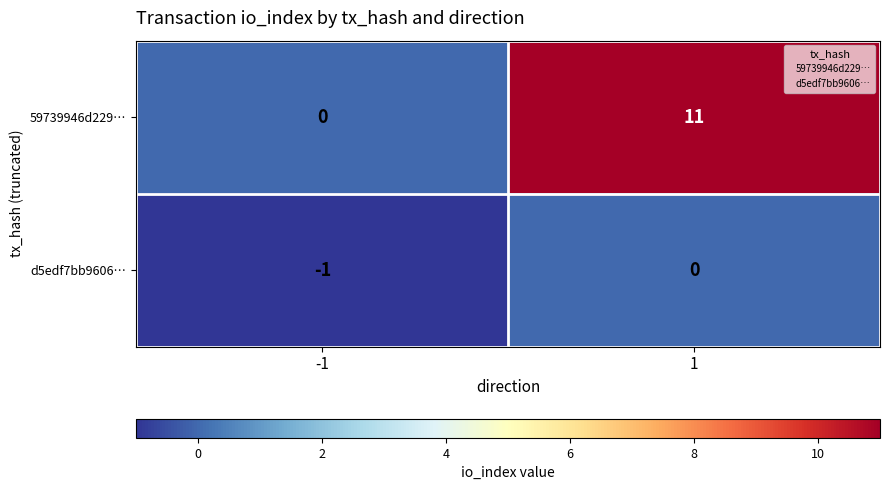

Rank the series at 1 from highest to lowest value.

59739946d229…, d5edf7bb9606…